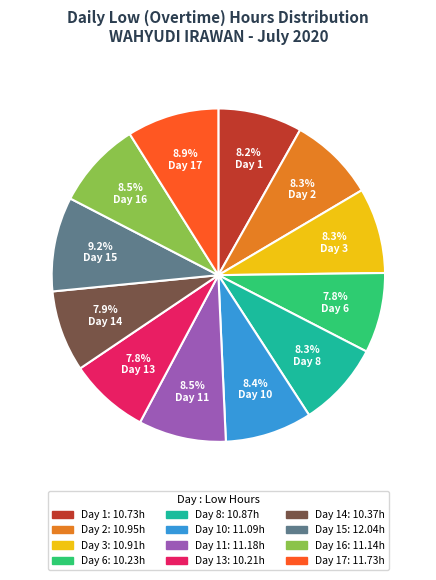

Is there a majority slice in this chart?

No